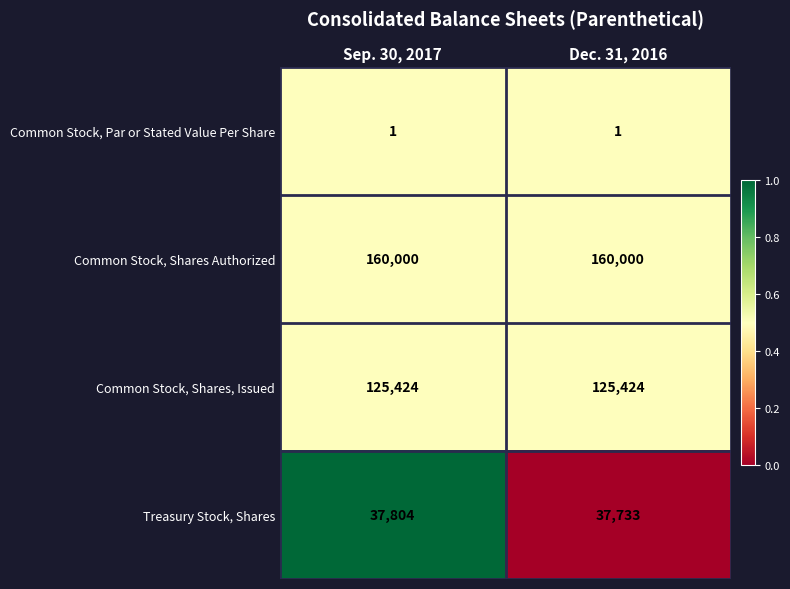

The Common Stock, Par or Stated Value Per Share series shows 1 at Dec. 31, 2016. True or false?

True